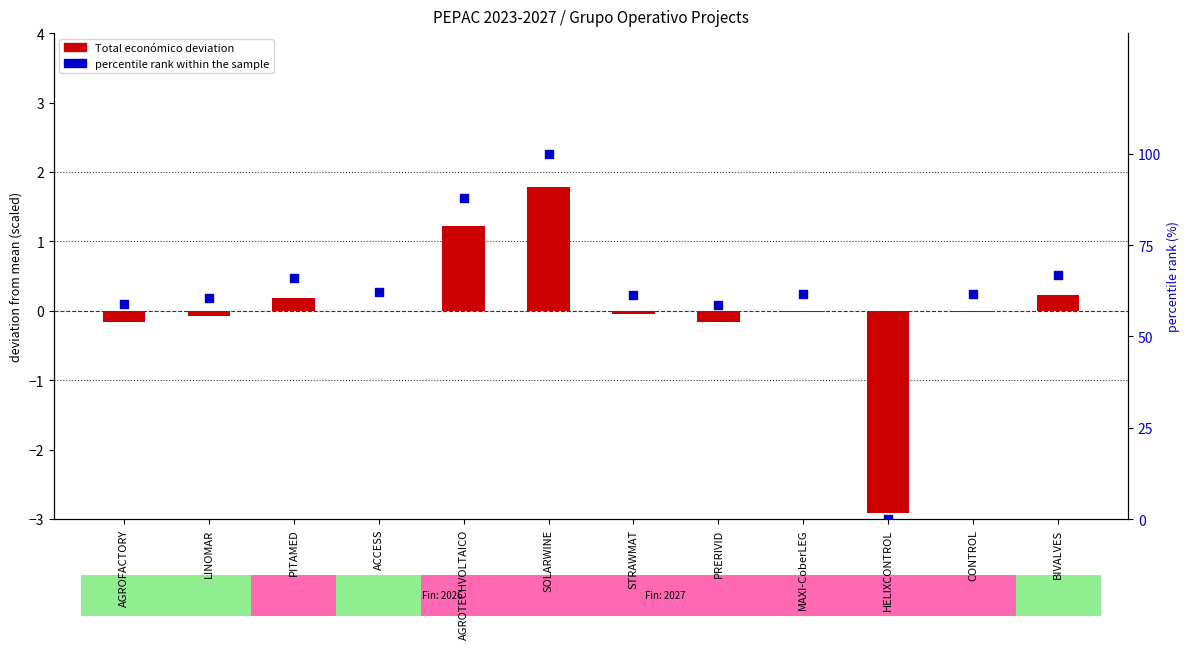

Which series has the largest Y range (max minus min)?

percentile rank within sample